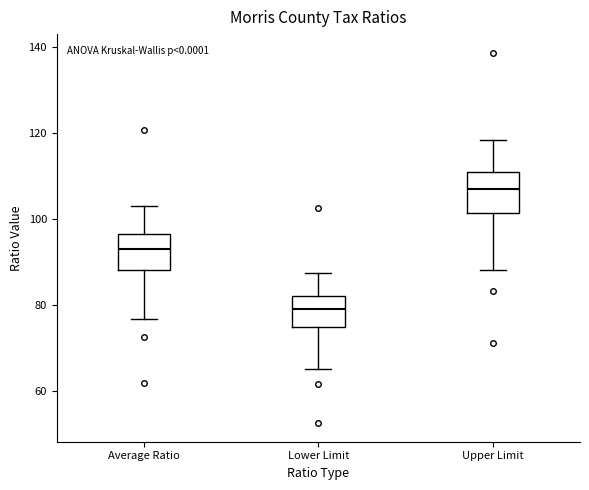

Reading left to right, read every box against the y-axis: the position of its median line, the range the box covers, and the ends of its whiskers. The values are not printed on the chart, so give them approximately, as read against the axis.

Average Ratio: median 92, box 88 to 96, whiskers 76 to 102
Lower Limit: median 80, box 74 to 82, whiskers 66 to 88
Upper Limit: median 106, box 102 to 110, whiskers 88 to 118